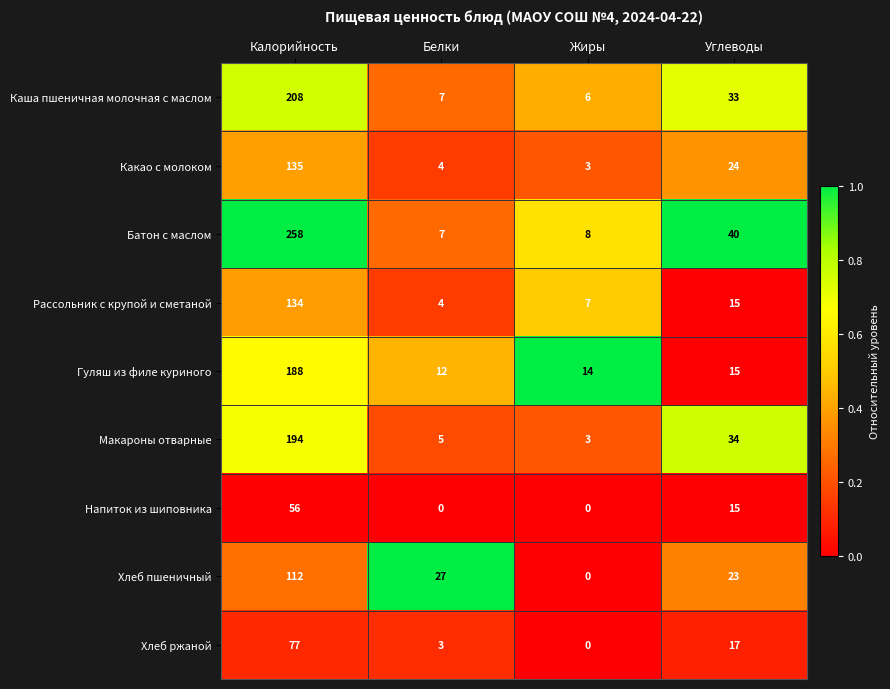

What is the difference between the maximum and minimum values in the Какао с молоком series?

132